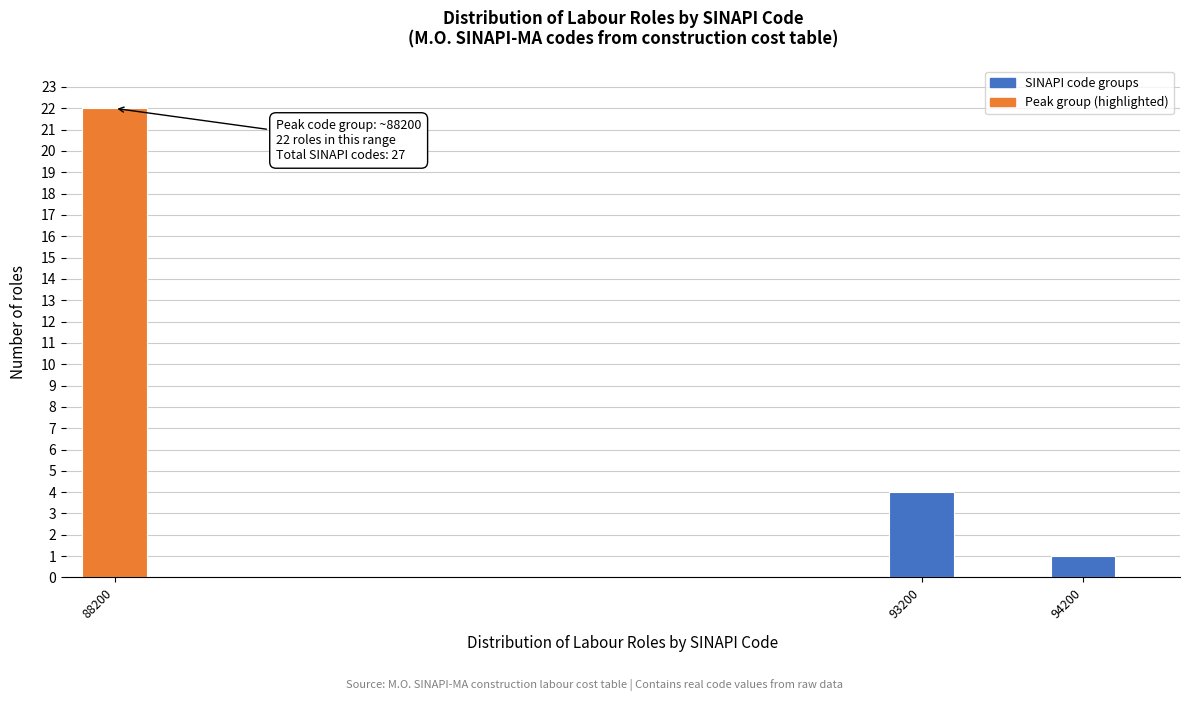

Reading left to right, list all the values displayed in this chart.

22	4	1